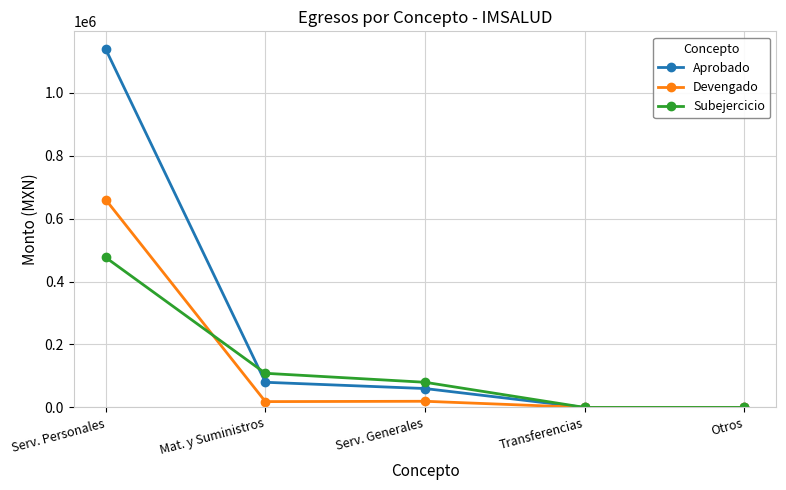

True or false: Subejercicio has a value of 141259.5 at Serv. Generales.

False